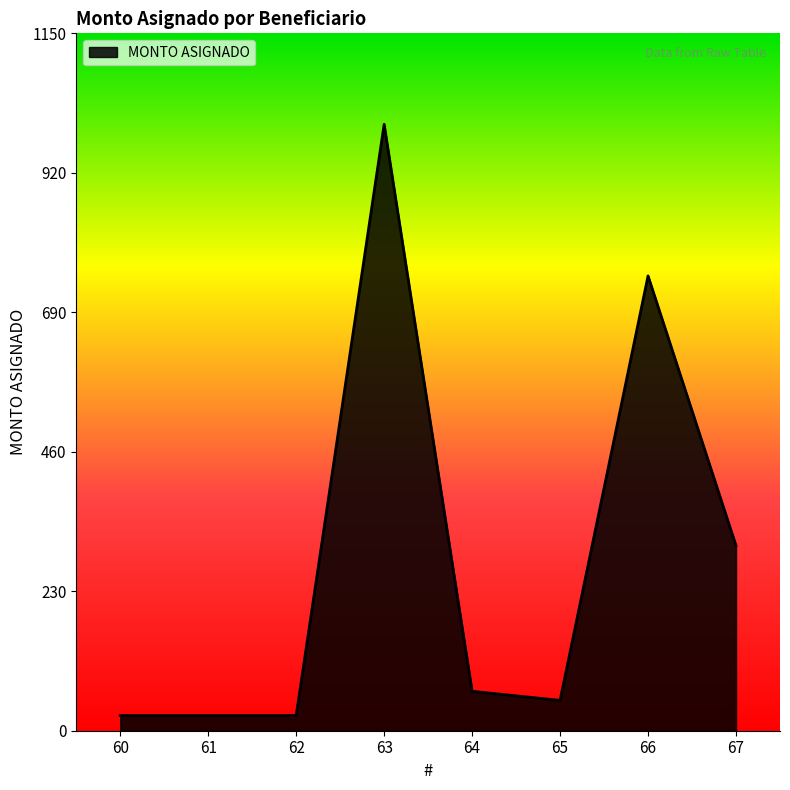

How many lines are shown in the chart?

1